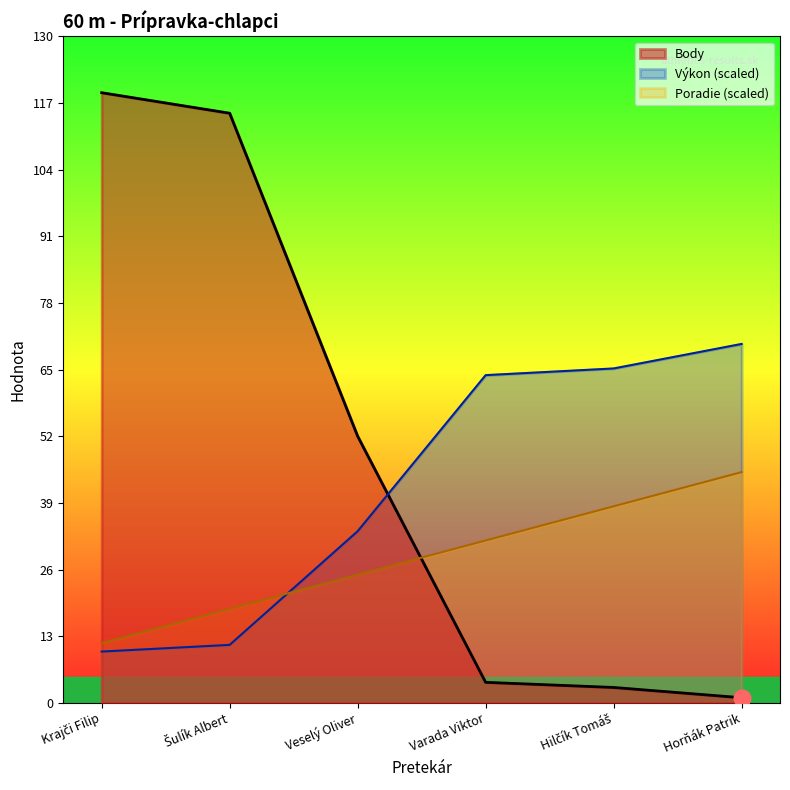

What is the label of the 6th point from the left?

Horňák Patrik